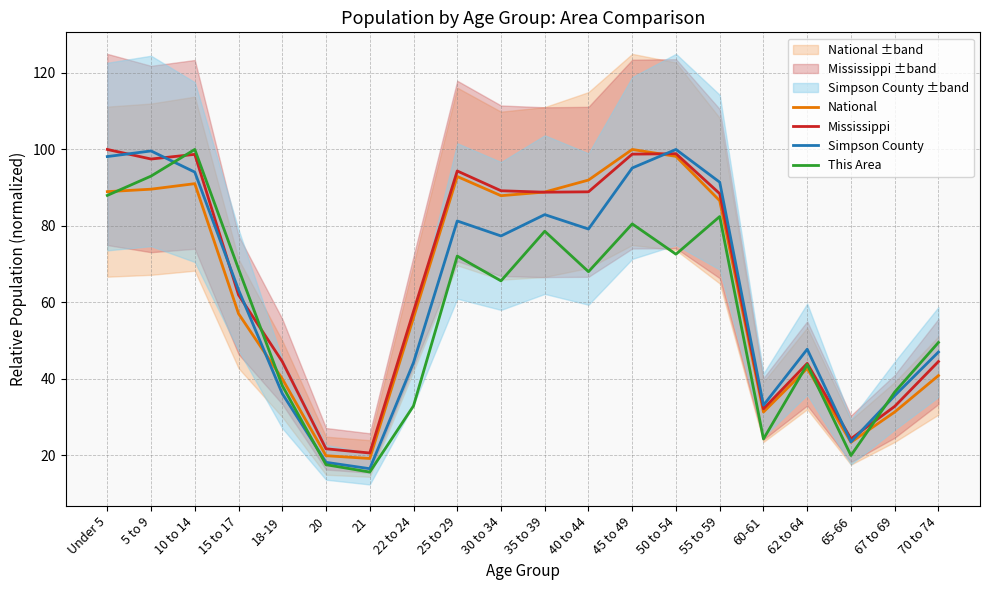

Which label corresponds to the largest value in the chart?

45 to 49